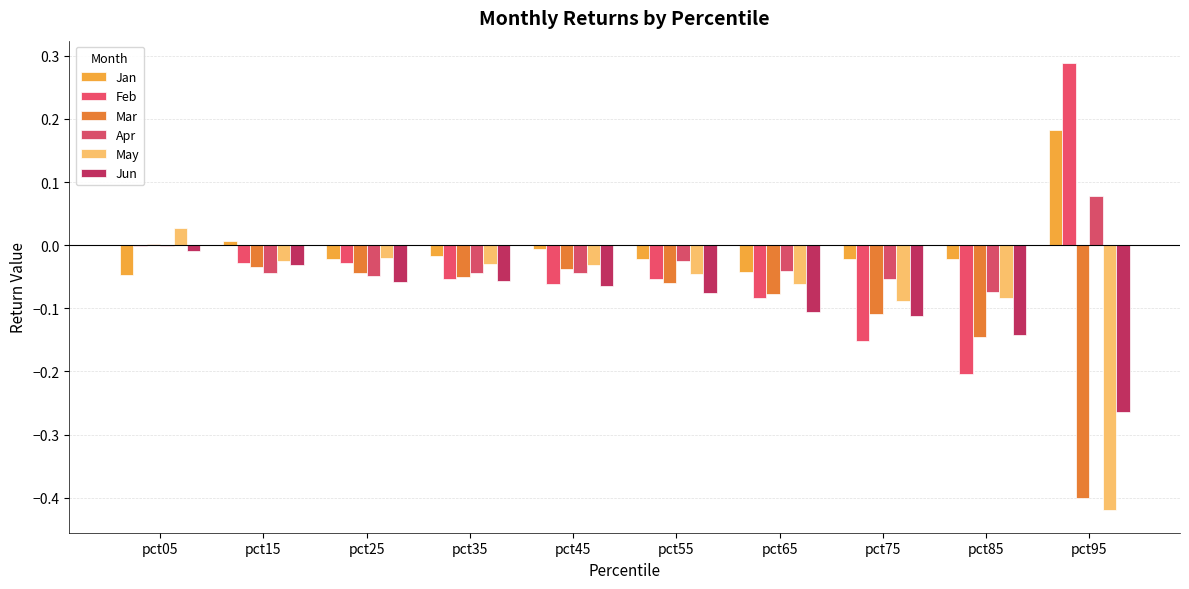

What is the average value of the Jun series?

-0.1